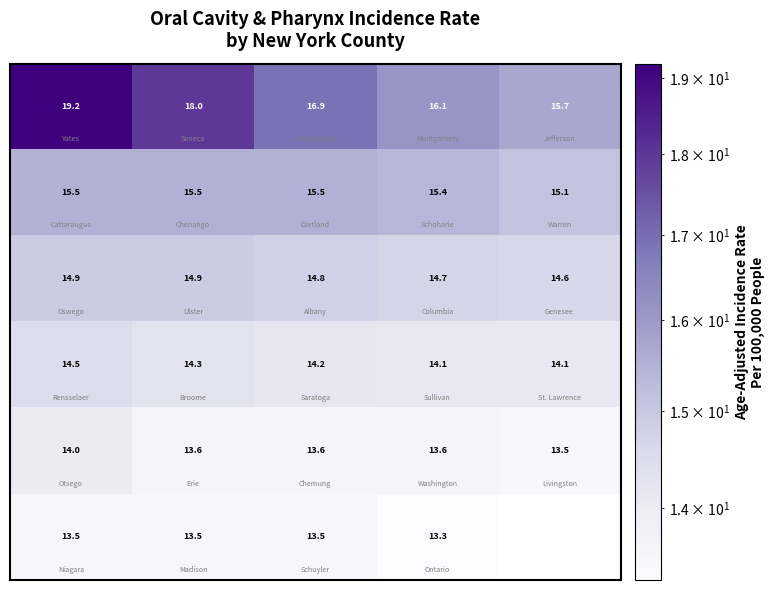

What is the total value across all series at 0?

91.6